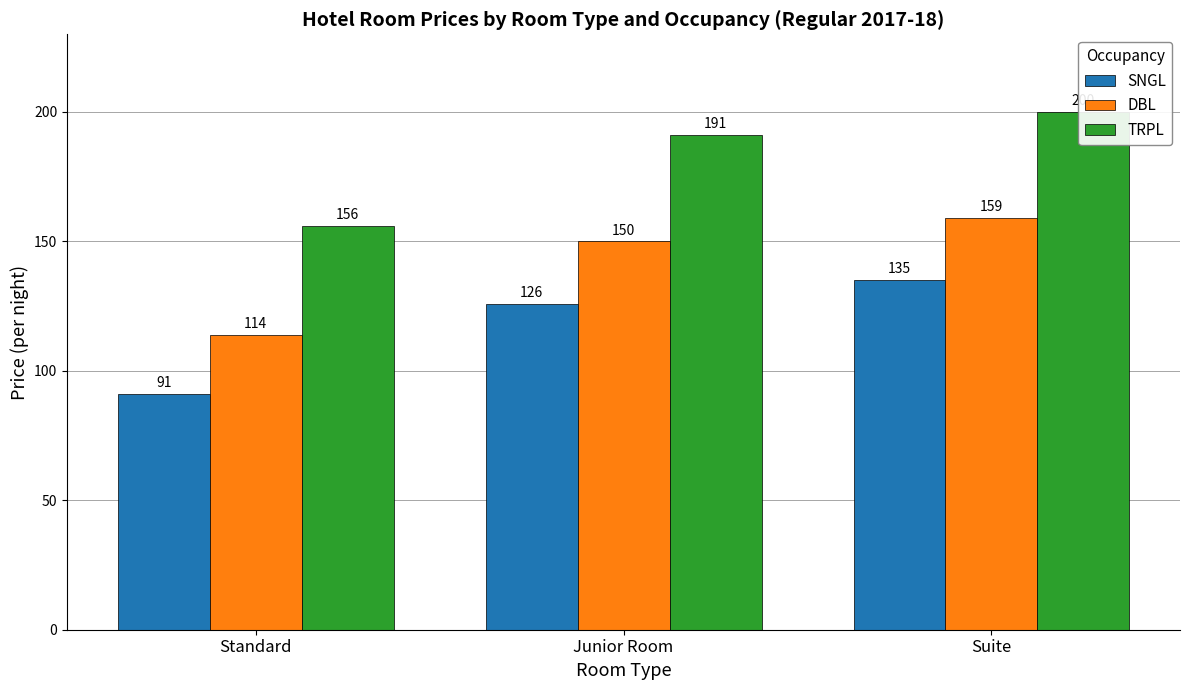

What position from the right is Junior Room?

2